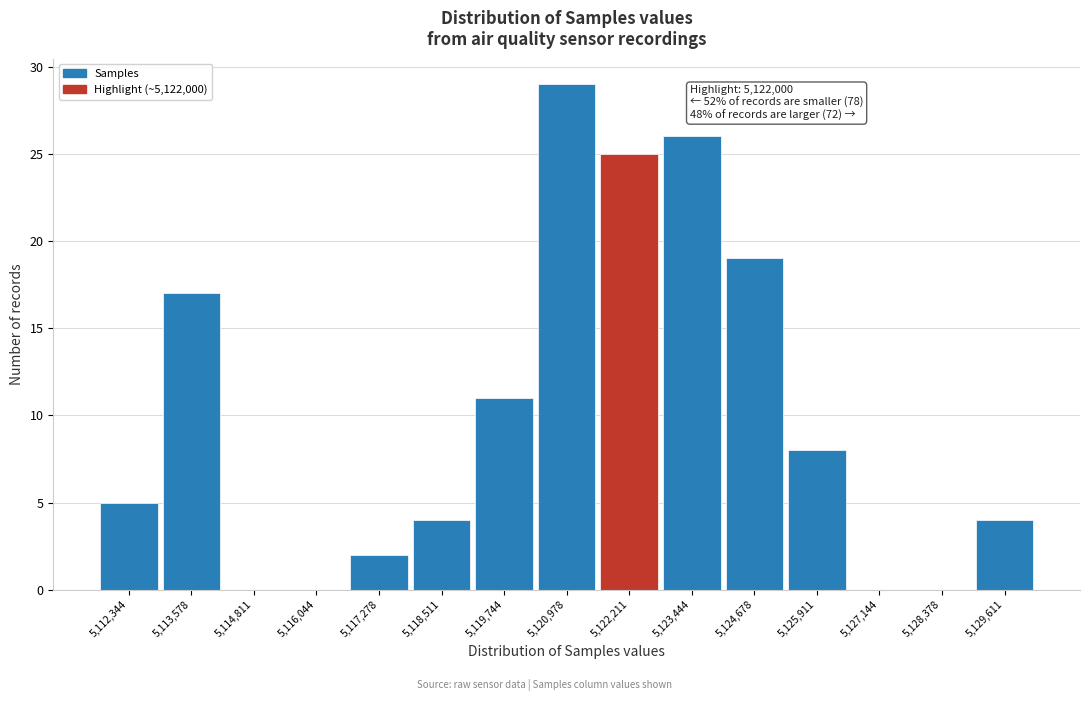

Which range on the x-axis has the tallest bar?

5120400 to 5121600